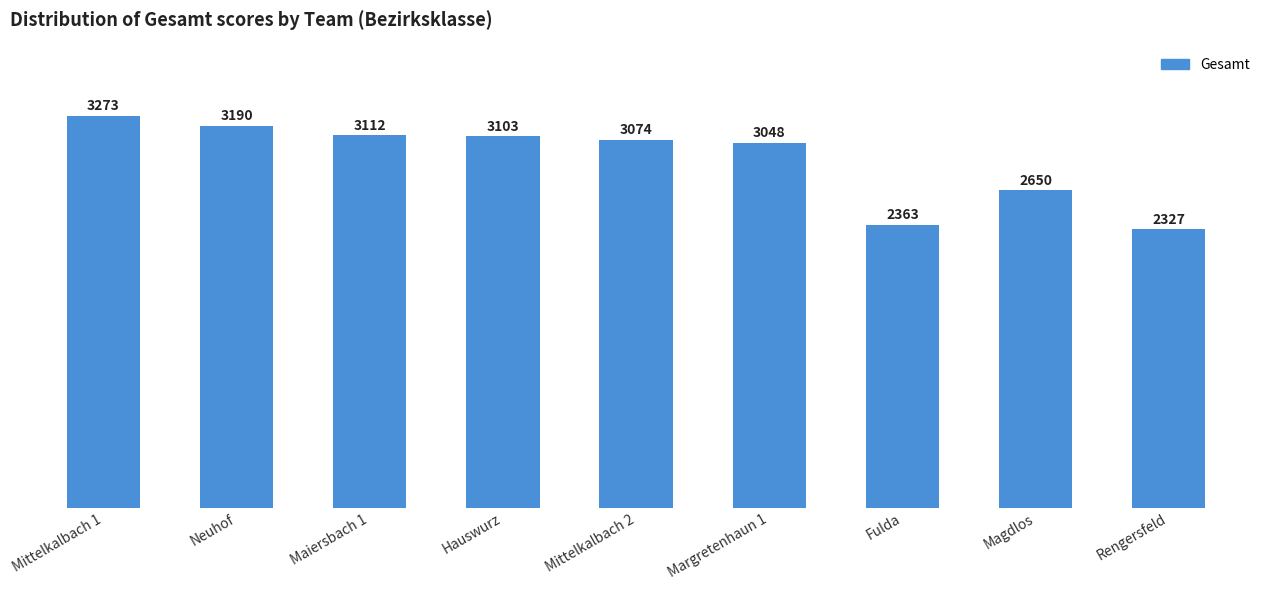

What position from the right is Rengersfeld?

1